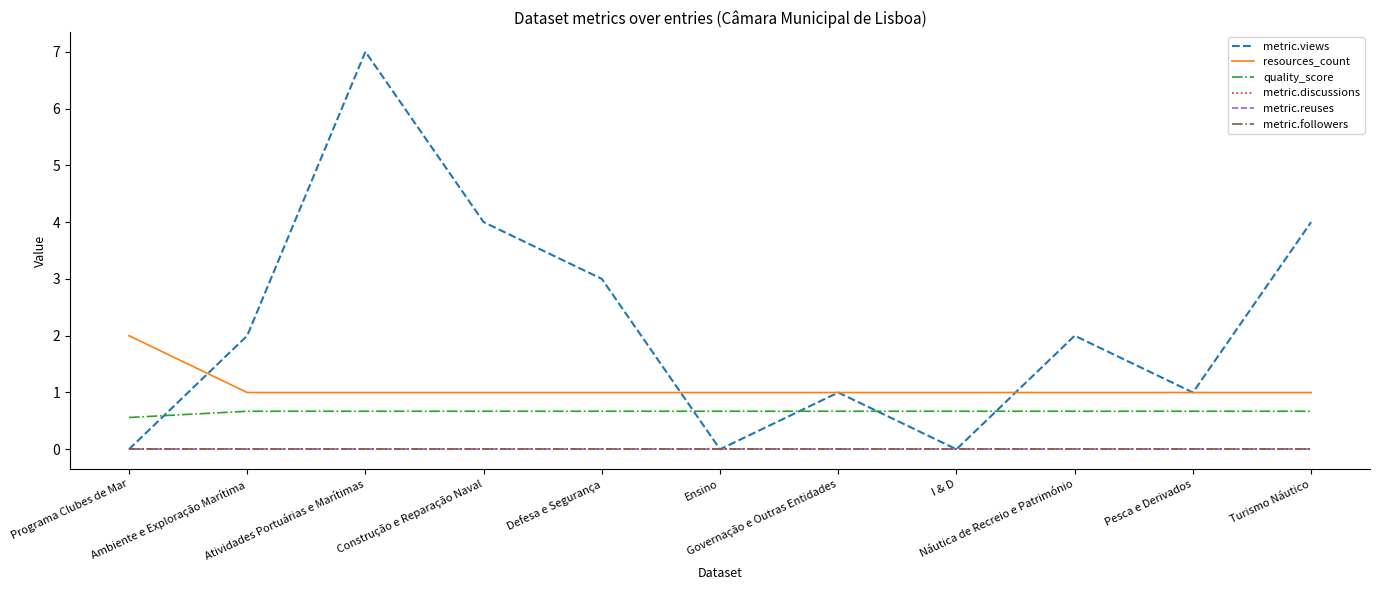

True or false: metric.discussions and metric.views intersect in this chart.

False